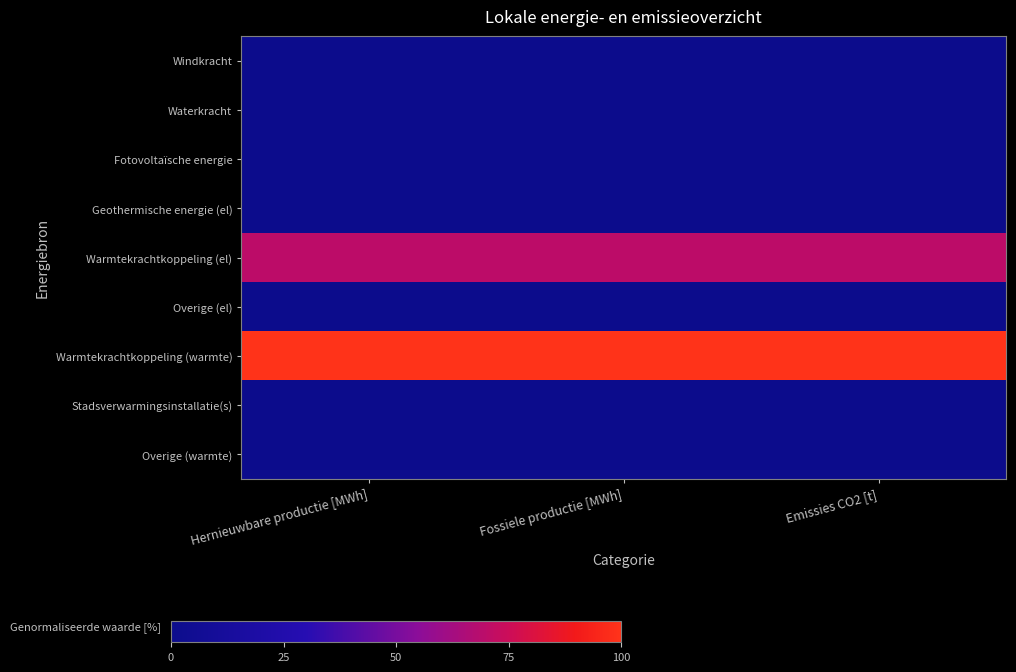

At how many categories does at least one series exceed 61?

3